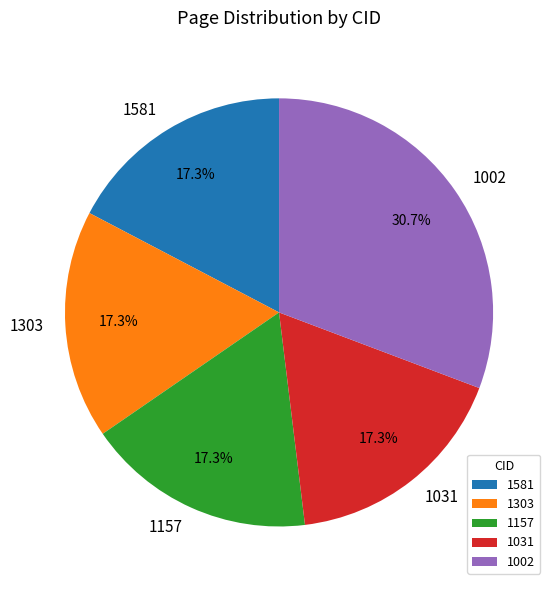

What is the ratio of the value at 1581 to the value at 1157?

1.0